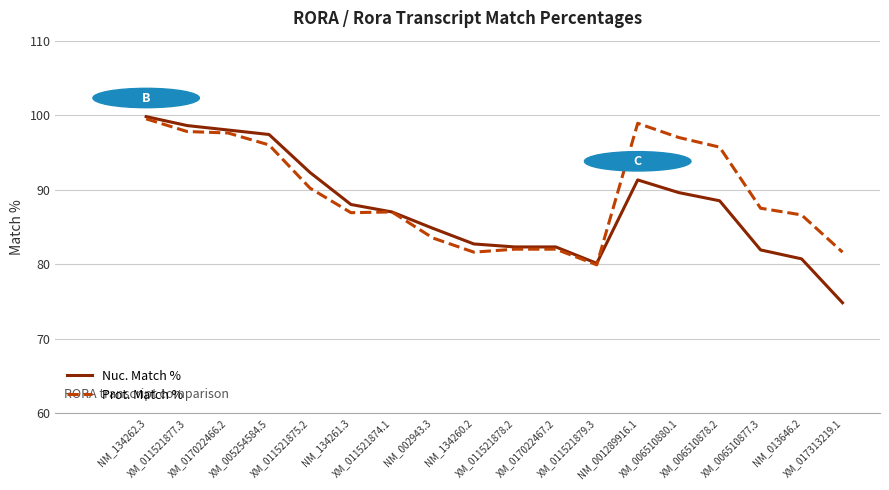

What are all the series names shown in the legend?

Nuc. Match %, Prot. Match %